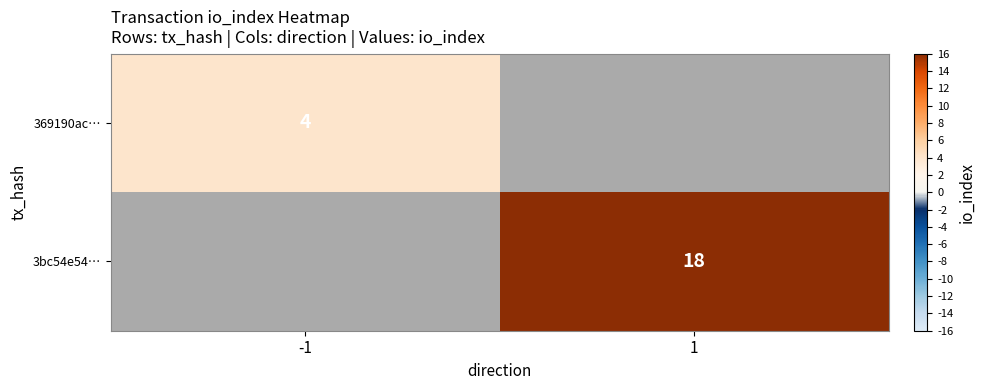

Which label corresponds to the largest value in the chart?

1